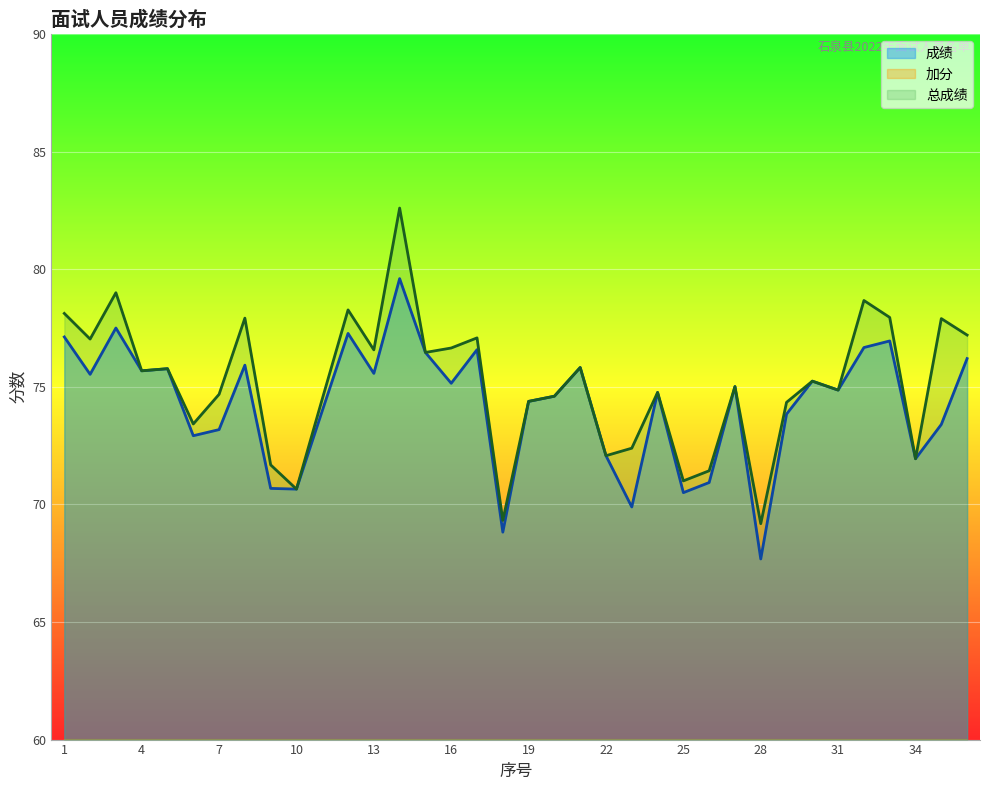

Between 27 and 36, which series saw the biggest shift?

总成绩